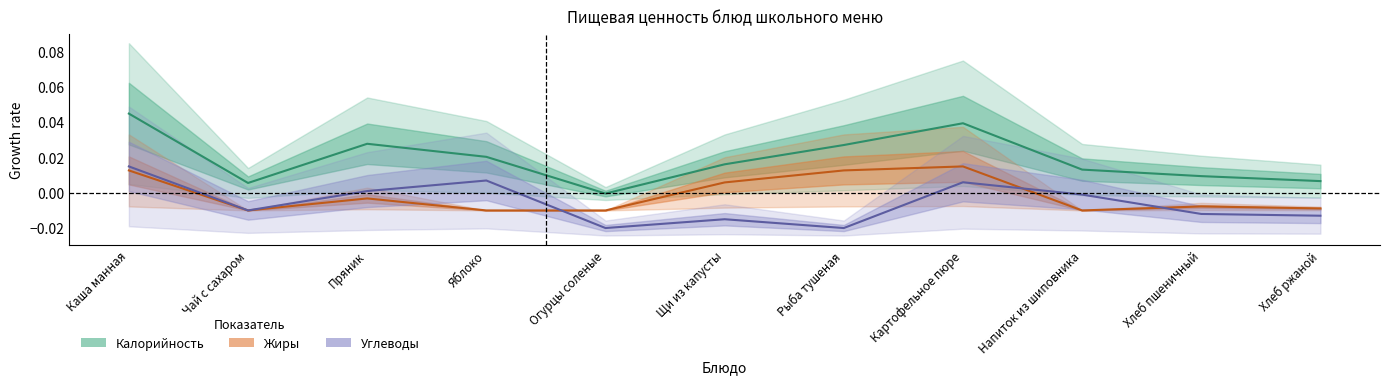

Rank the series by their average value, from highest to lowest.

Калорийность, Жиры, Углеводы